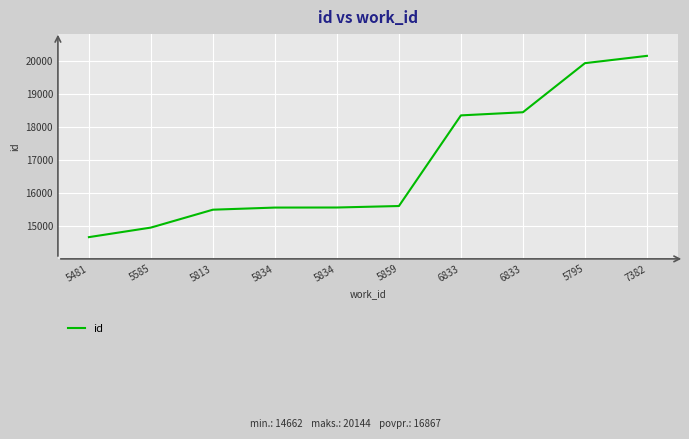

List the labels in order of value, largest first.

7382, 5795, 6833, 6833, 5859, 5834, 5834, 5813, 5585, 5481